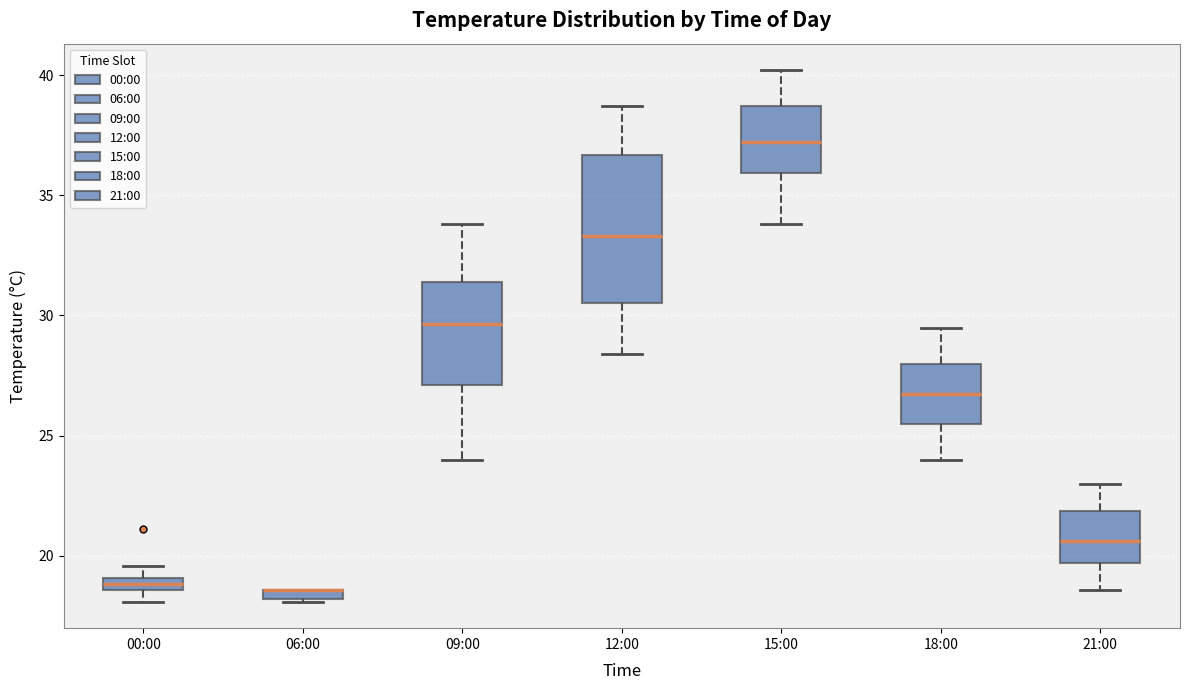

Where does the upper whisker of the box for 12:00 end on the y-axis? The values are not printed on the chart, so give them approximately, as read against the axis.

38.5